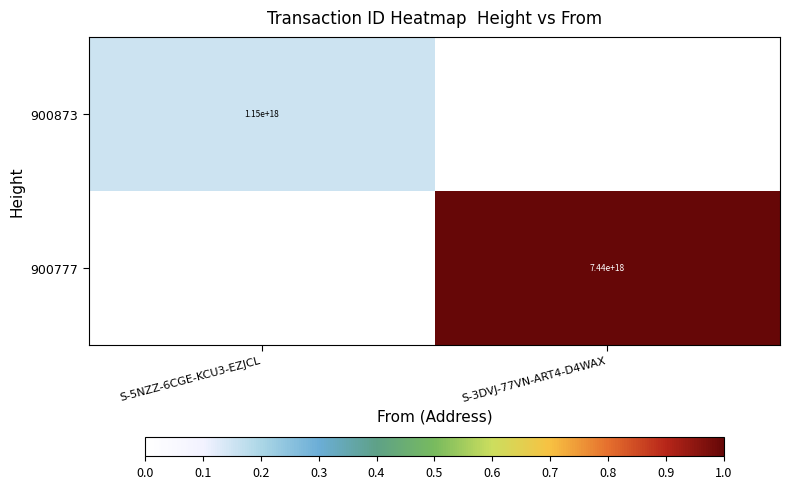

The 900777 series shows 11419827044886507520 at S-3DVJ-77VN-ART4-D4WAX. True or false?

False